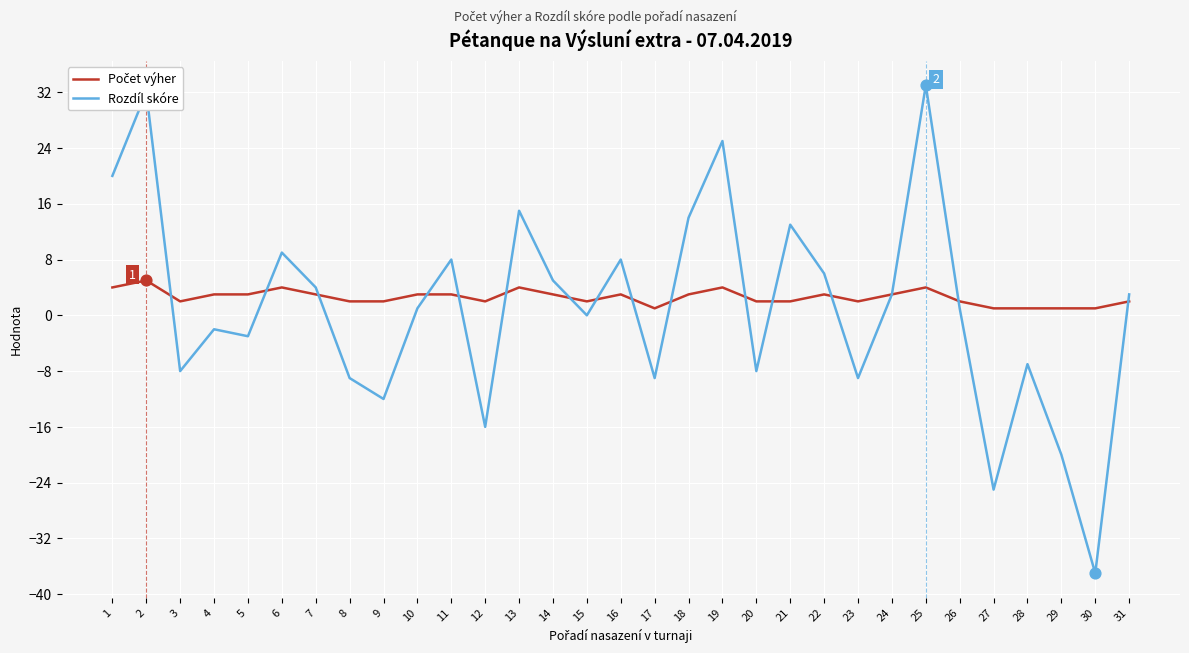

At which category does the chart reach its minimum across all series?

30